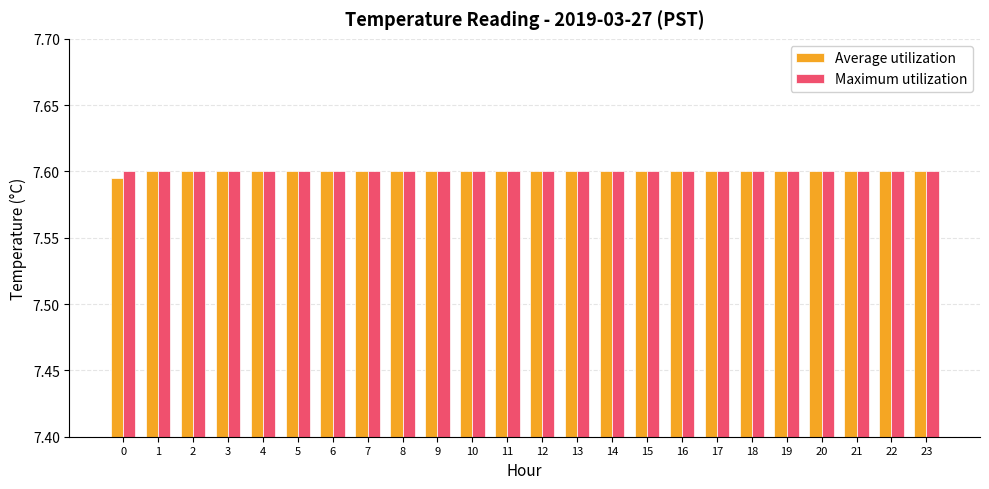

The Maximum utilization series shows 11.7 at 17. True or false?

False